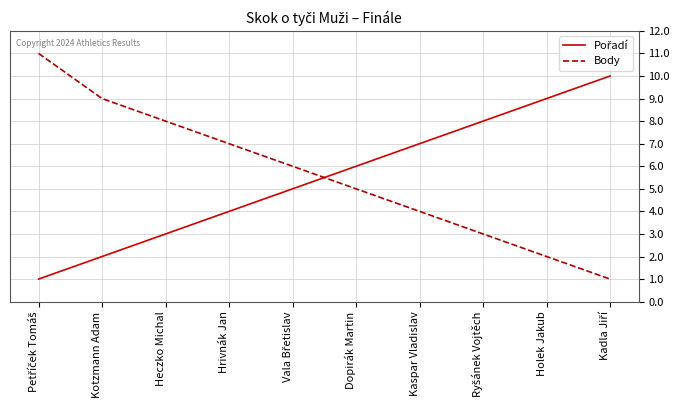

True or false: Body has a value of 3 at Holek Jakub.

False